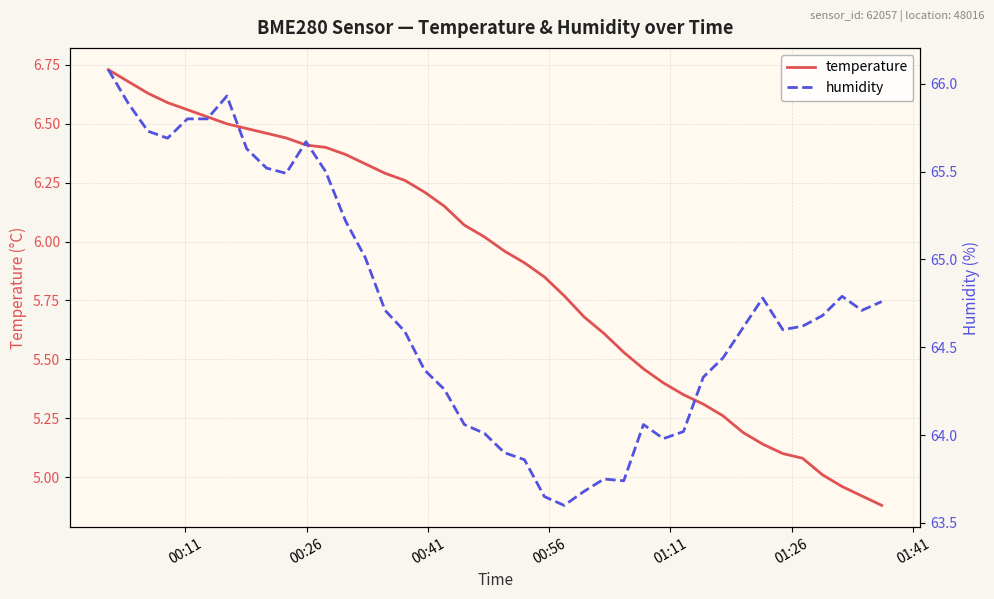

What is the lowest value of the temperature series?

4.9